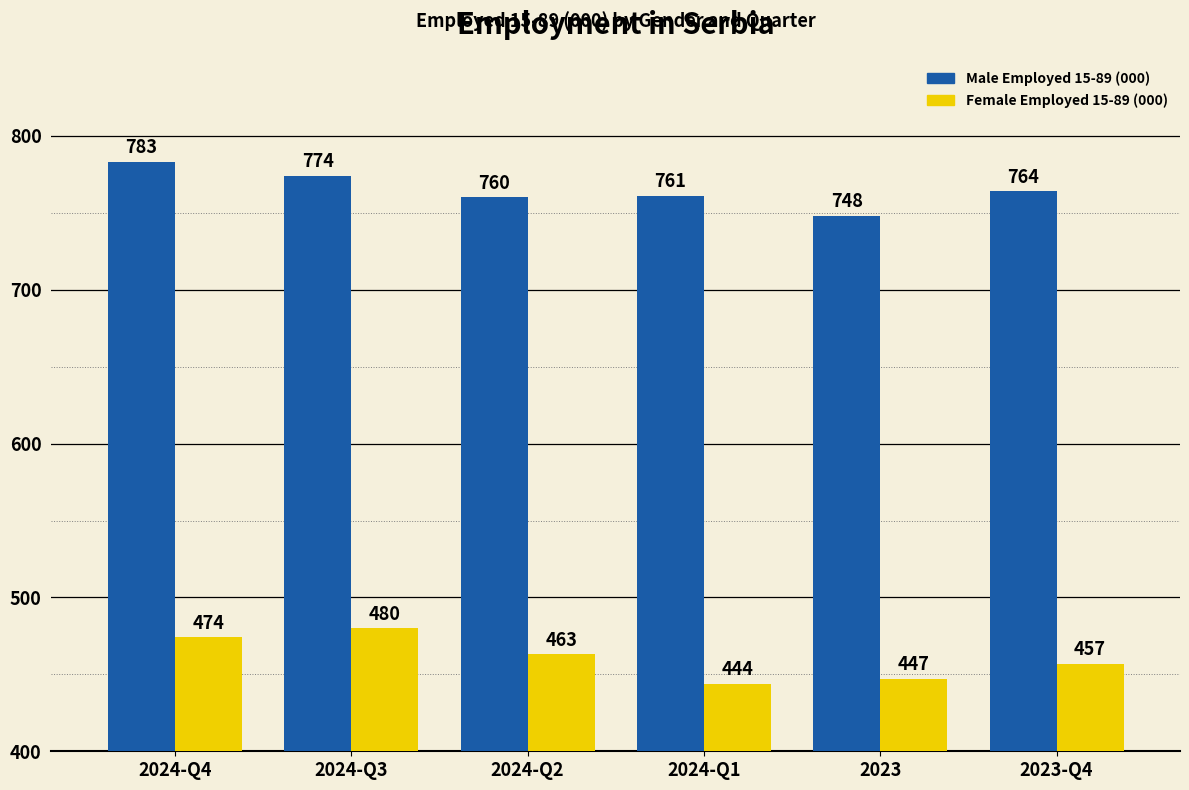

The Female Employed 15-89 (000) series shows 264 at 2024-Q2. True or false?

False